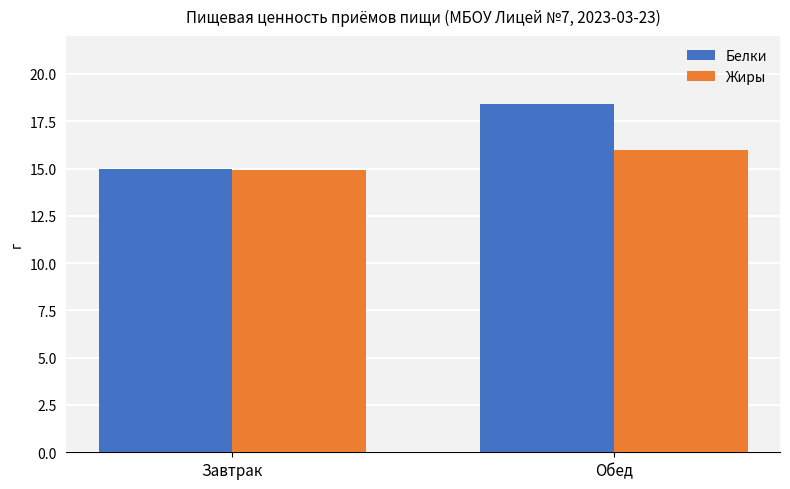

How many data points in Жиры are less than 15?

1